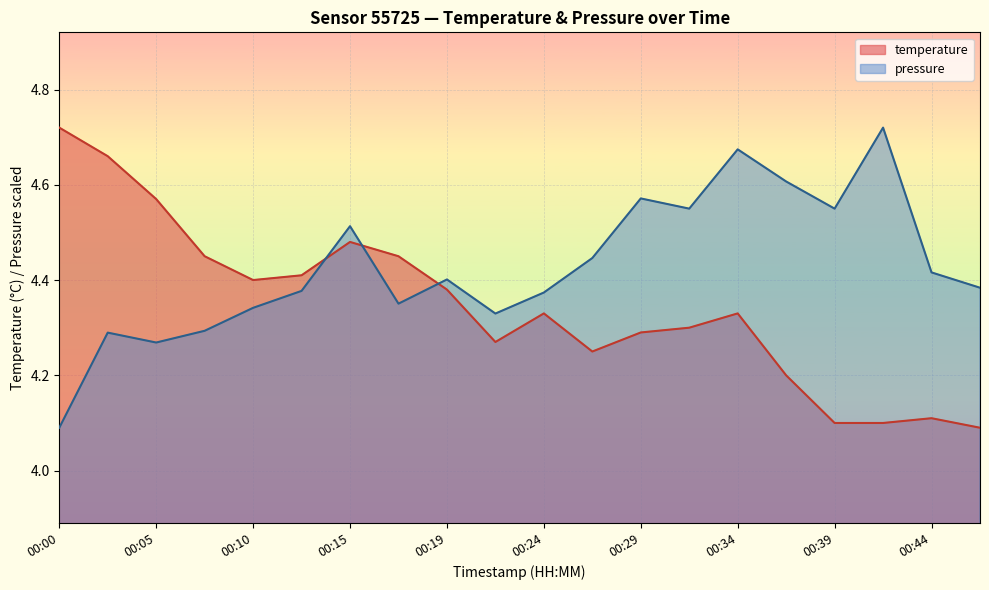

What is the sum of the temperature values at 00:12 and 00:02?

9.1